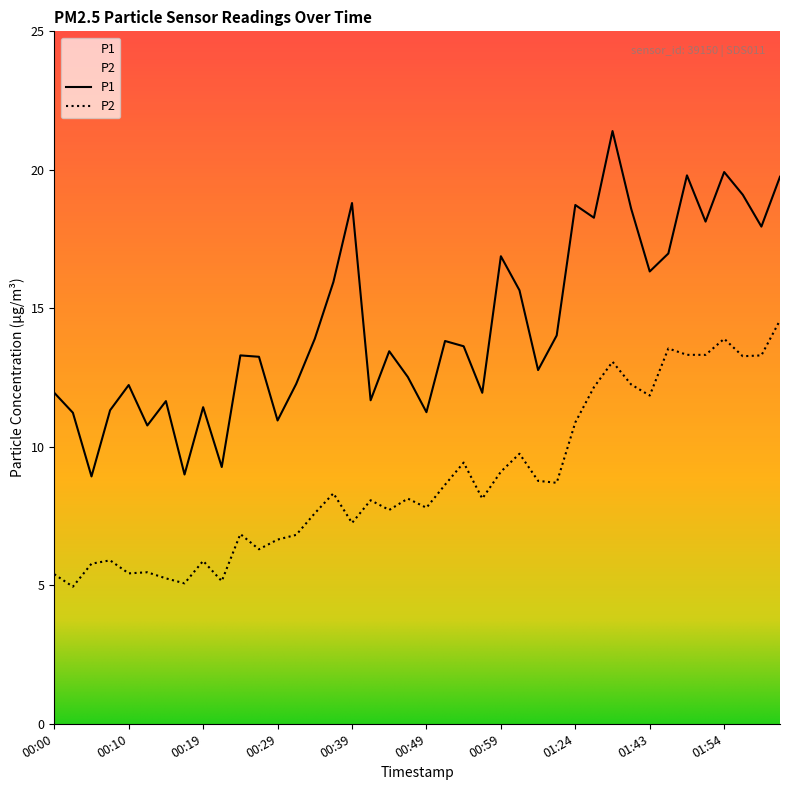

What is the difference between the maximum and minimum values in the P2 series?

9.6